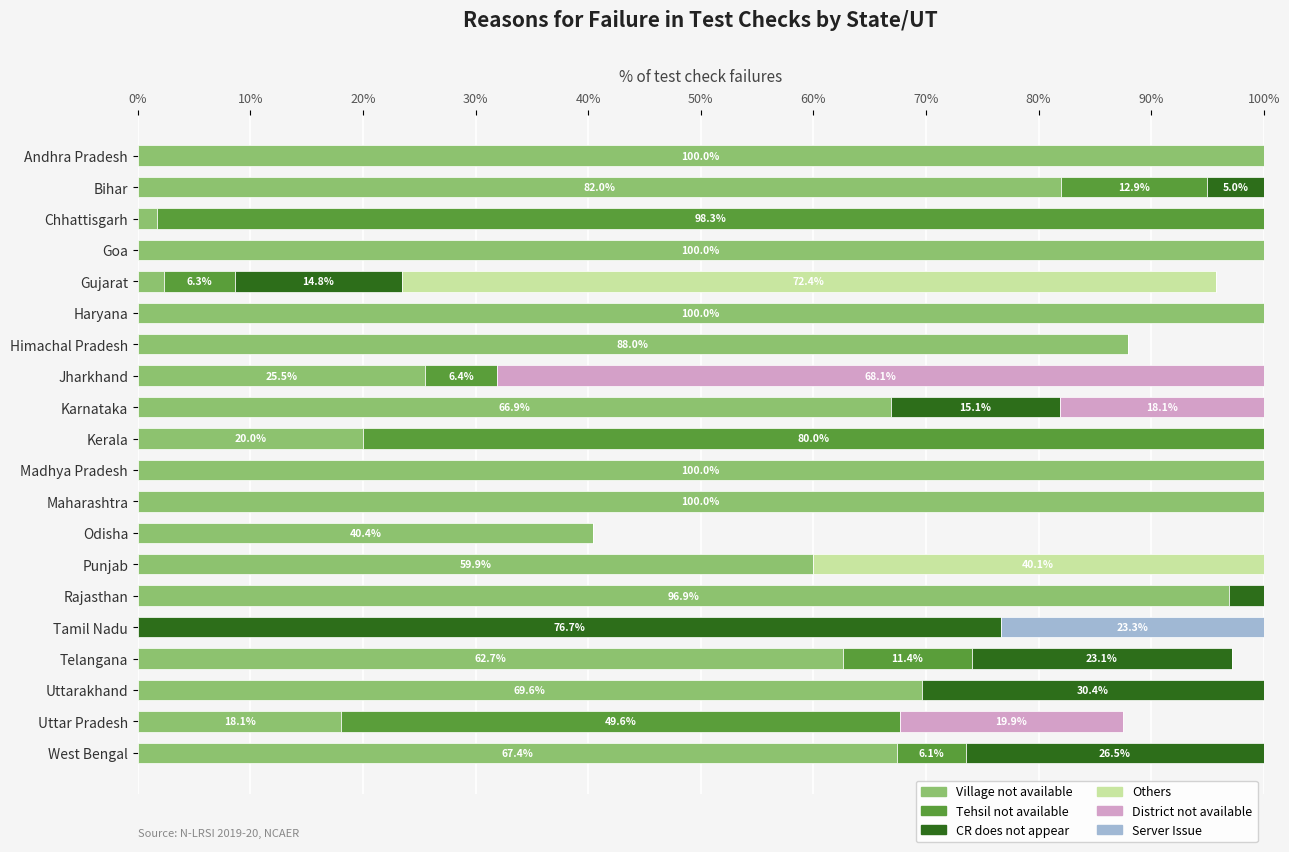

The value of Village not available at Tamil Nadu is 0.0. True or false?

True